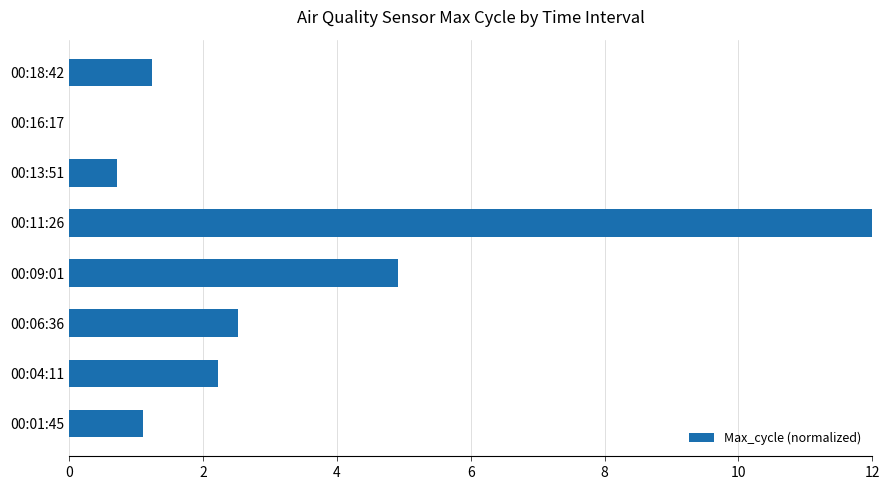

What is the change in value from 00:01:45 to 00:04:11?

+1.1